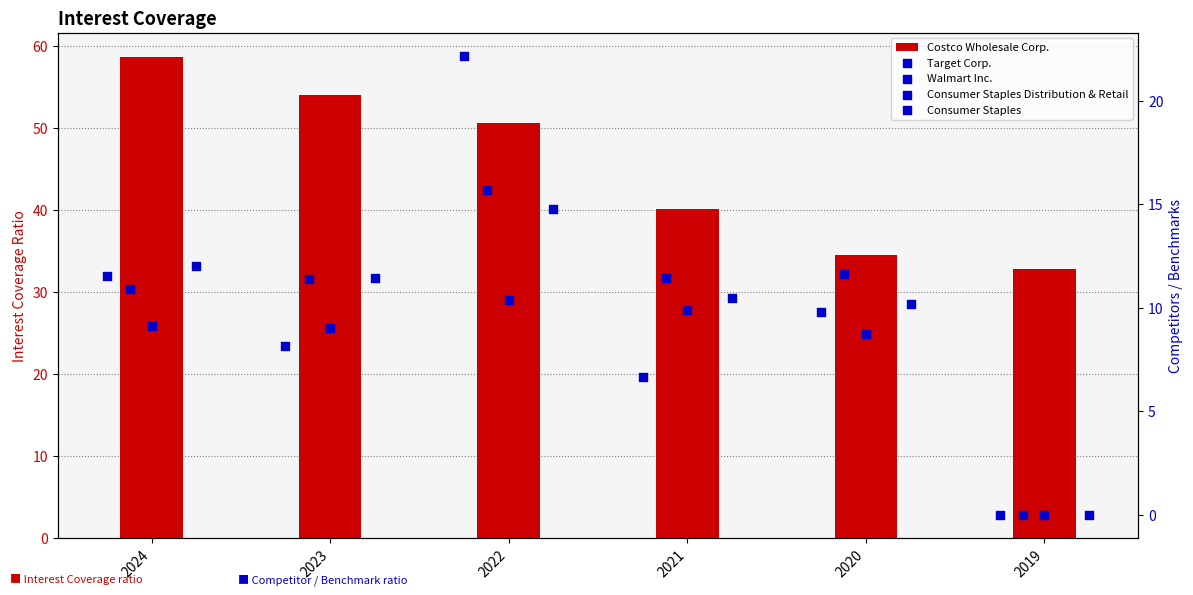

At which category is the sum across all series the highest?

2022